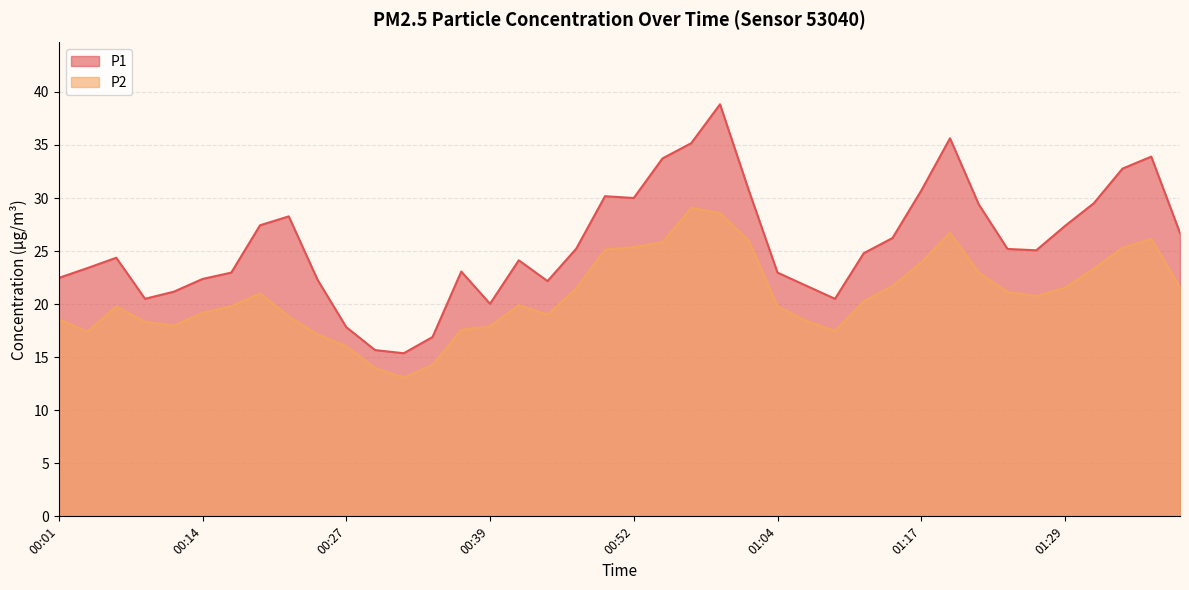

How many lines are shown in the chart?

2